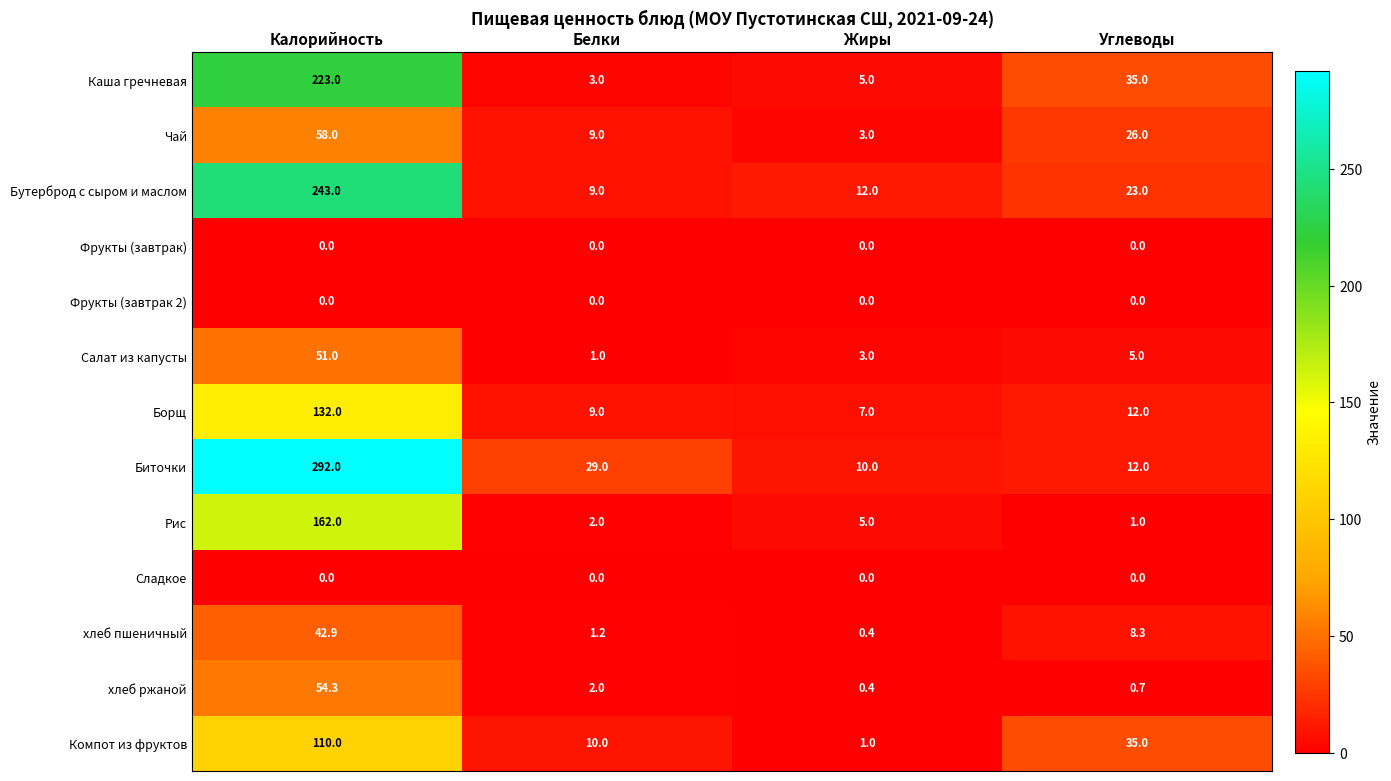

Between Белки and Жиры, which series saw the biggest shift?

Биточки